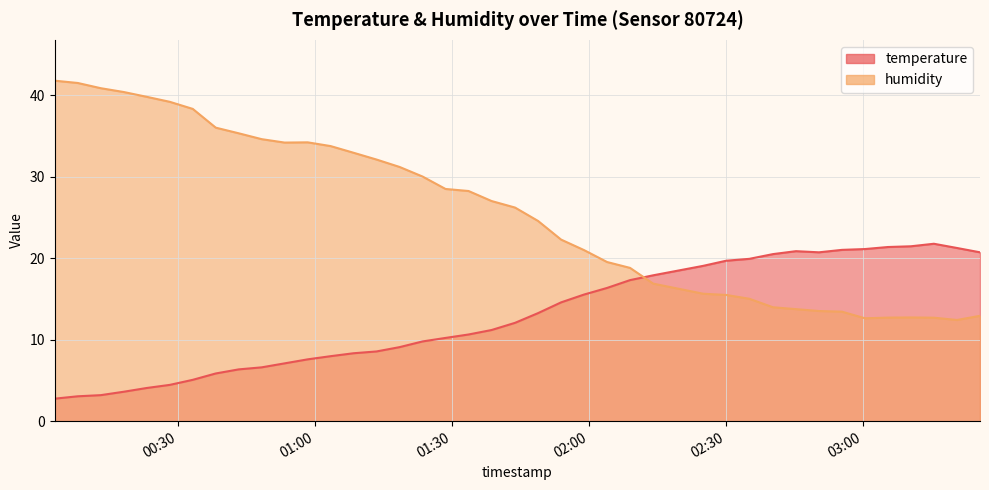

Reading left to right, what are all the values shown in this chart?

temperature: 2.8	3.0	3.2	3.6	4.1	4.5	5.1	5.8	6.3	6.6	7.1	7.6	8.0	8.3	8.6	9.1	9.8	10.2	10.6	11.2	12.1	13.2	14.6	15.5	16.3	17.3	17.9	19.1	19.7	19.9	20.5	20.9	20.7	21.0	21.1	21.4	21.4	21.8	21.2	20.7
humidity: 41.8	41.5	40.8	40.4	39.8	39.2	38.3	36.0	35.3	34.6	34.2	34.2	33.7	32.9	32.1	31.2	30.0	28.5	28.2	27.0	26.2	24.6	22.3	21.0	19.5	18.8	16.9	15.6	15.5	15.0	14.0	13.7	13.5	13.4	12.6	12.7	12.7	12.7	12.4	12.9